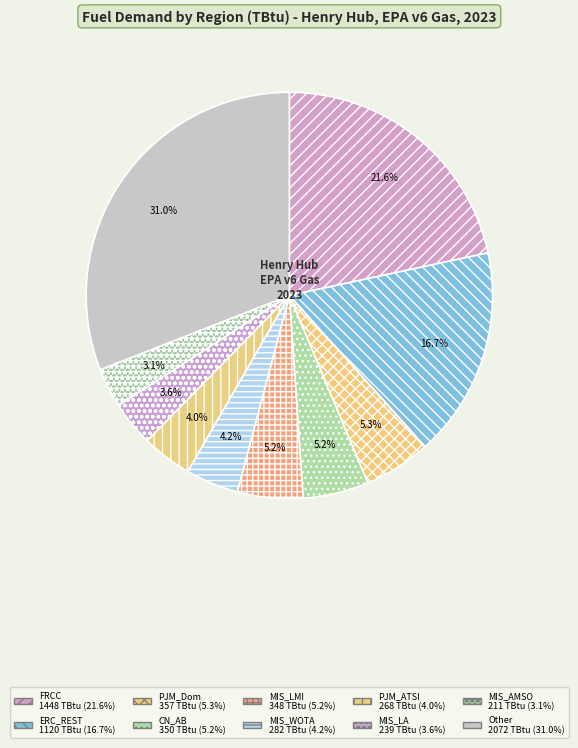

How many slices are in this pie chart?

10